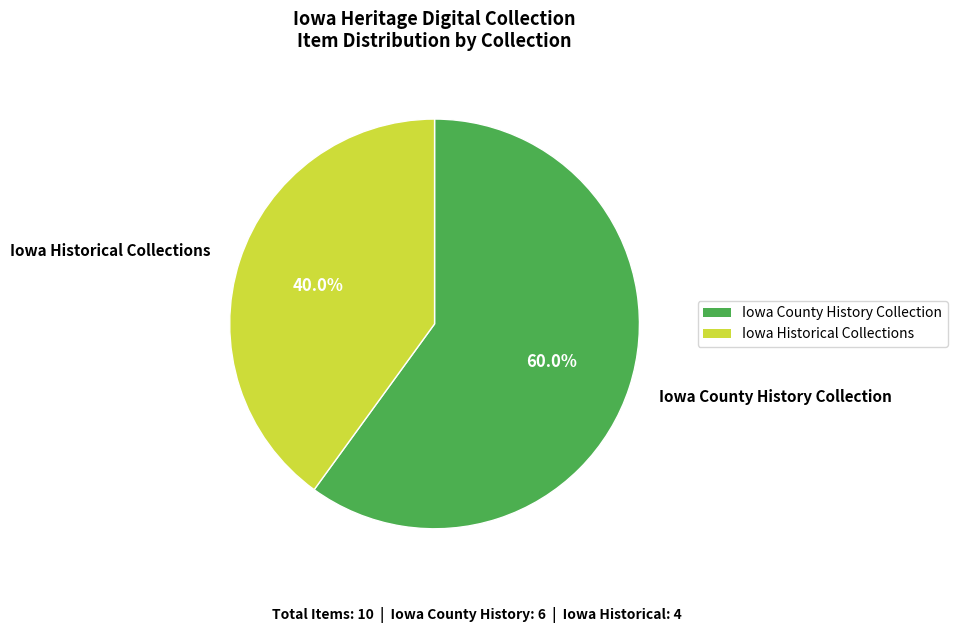

Combined, do Iowa County History Collection and Iowa Historical Collections account for over 50%?

Yes